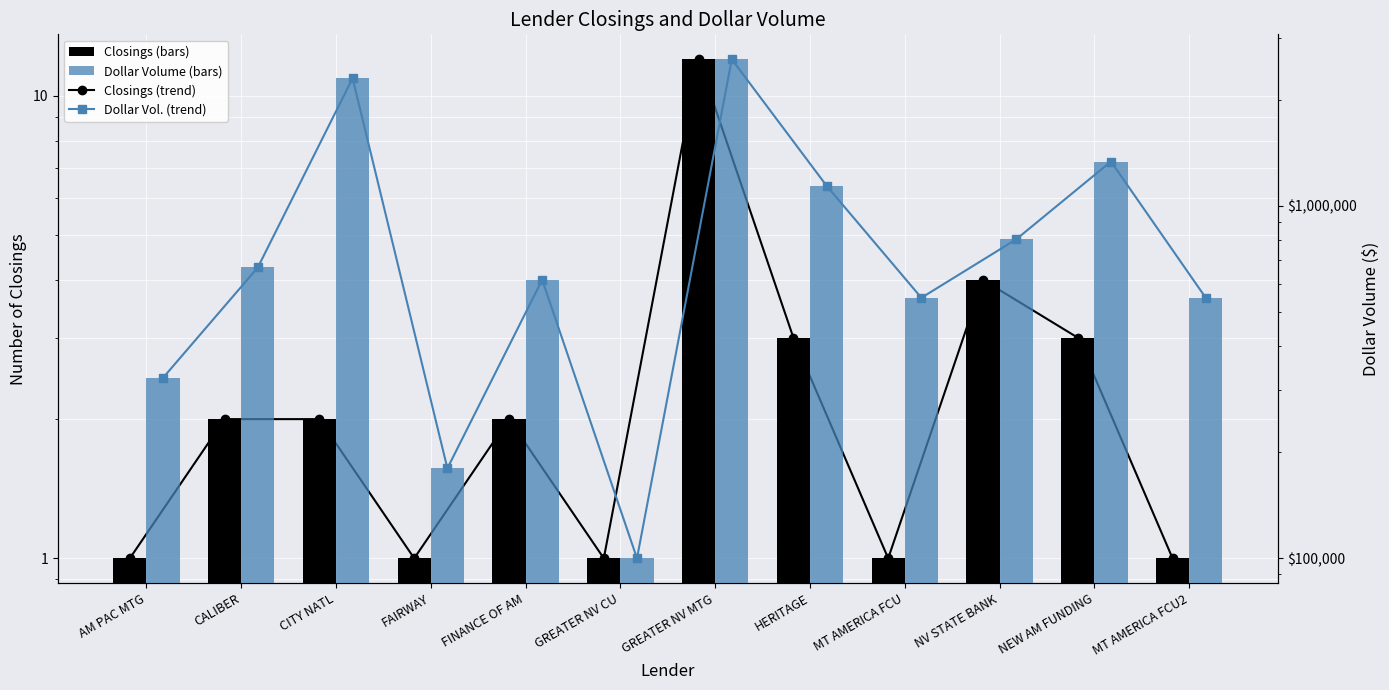

How many groups of bars are there?

12